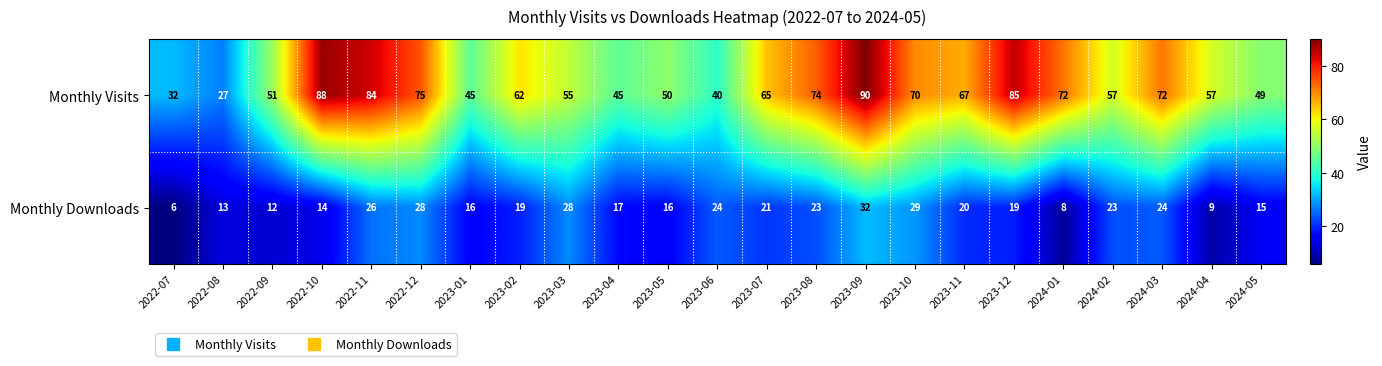

What is the difference between the maximum and minimum values in the Monthly Downloads series?

26